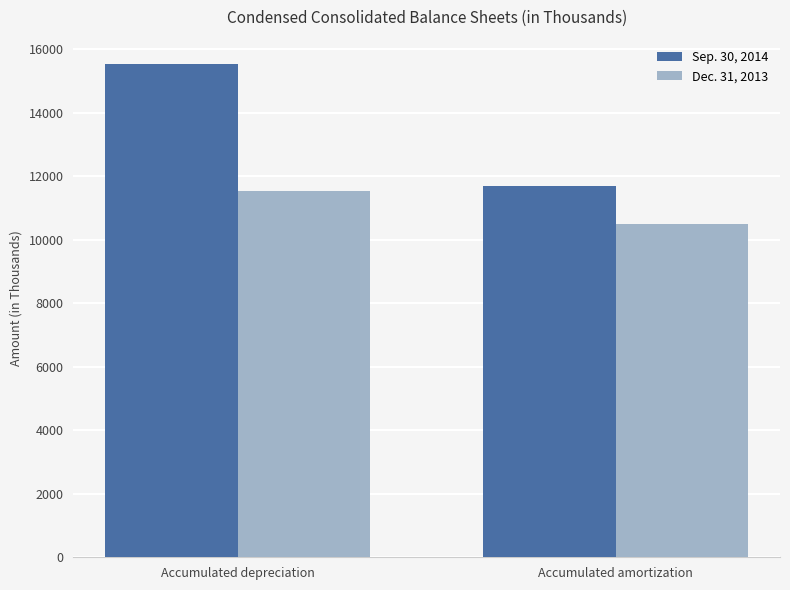

Reading right to left, what are all the values shown in this chart?

Sep. 30, 2014: Accumulated amortization=11692	Accumulated depreciation=15517
Dec. 31, 2013: Accumulated amortization=10482	Accumulated depreciation=11540